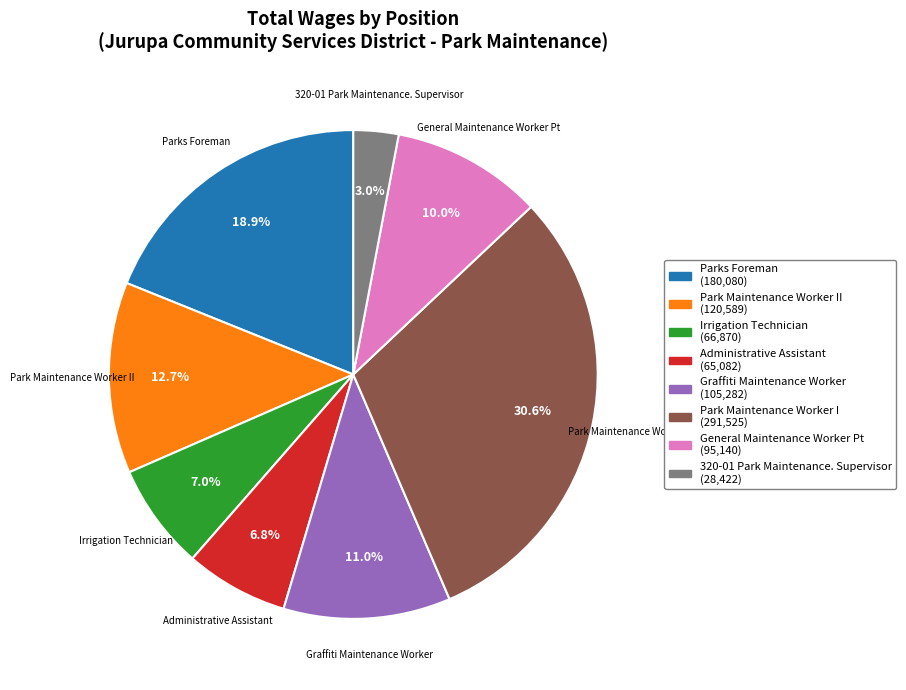

Does any single category account for the majority?

No